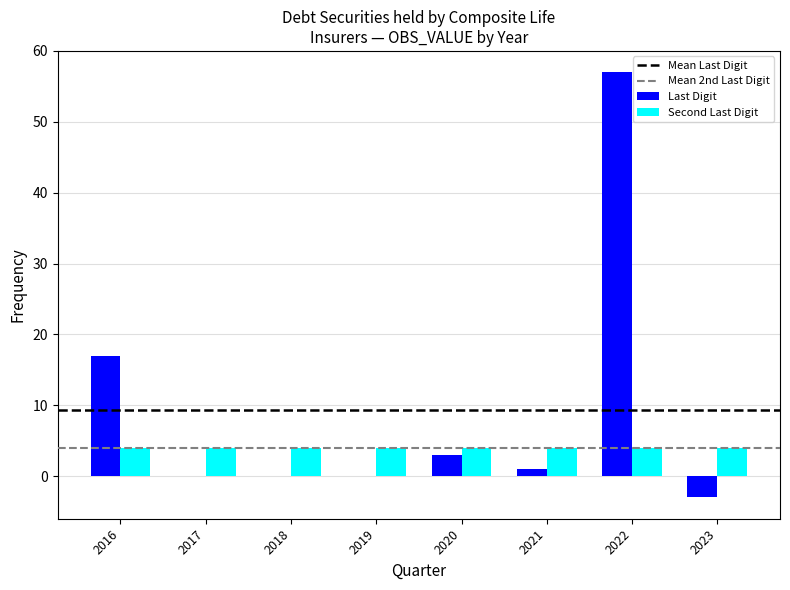

What is the sum of the Second Last Digit values at 2023 and 2019?

8